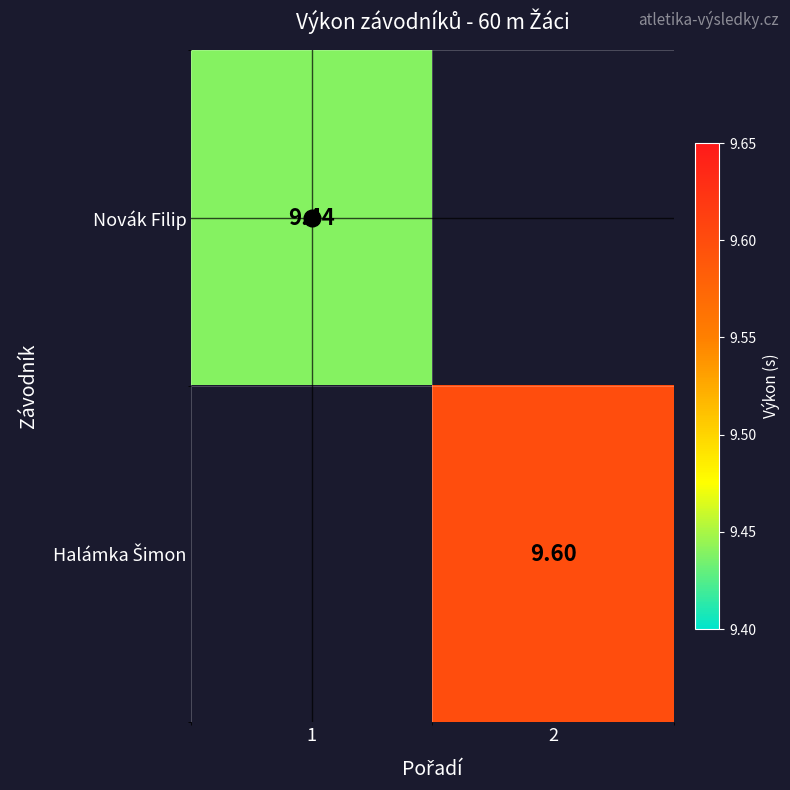

Is the value of Halámka Šimon at 1 greater than the value of Novák Filip at 2?

No